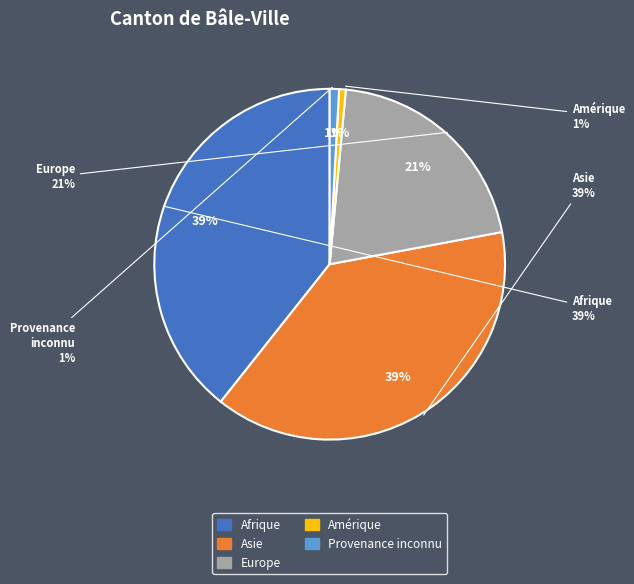

What portion of the pie excludes Provenance inconnu?

99.1%